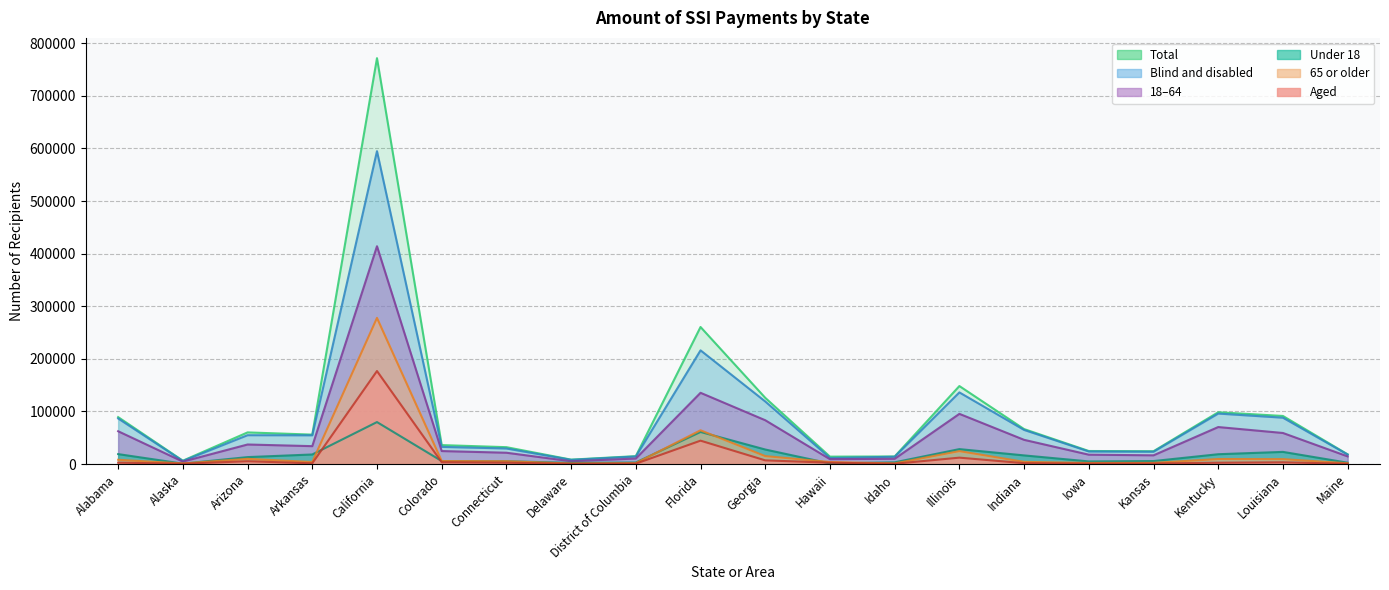

What is the difference between the Total values at Georgia and Connecticut?

93843